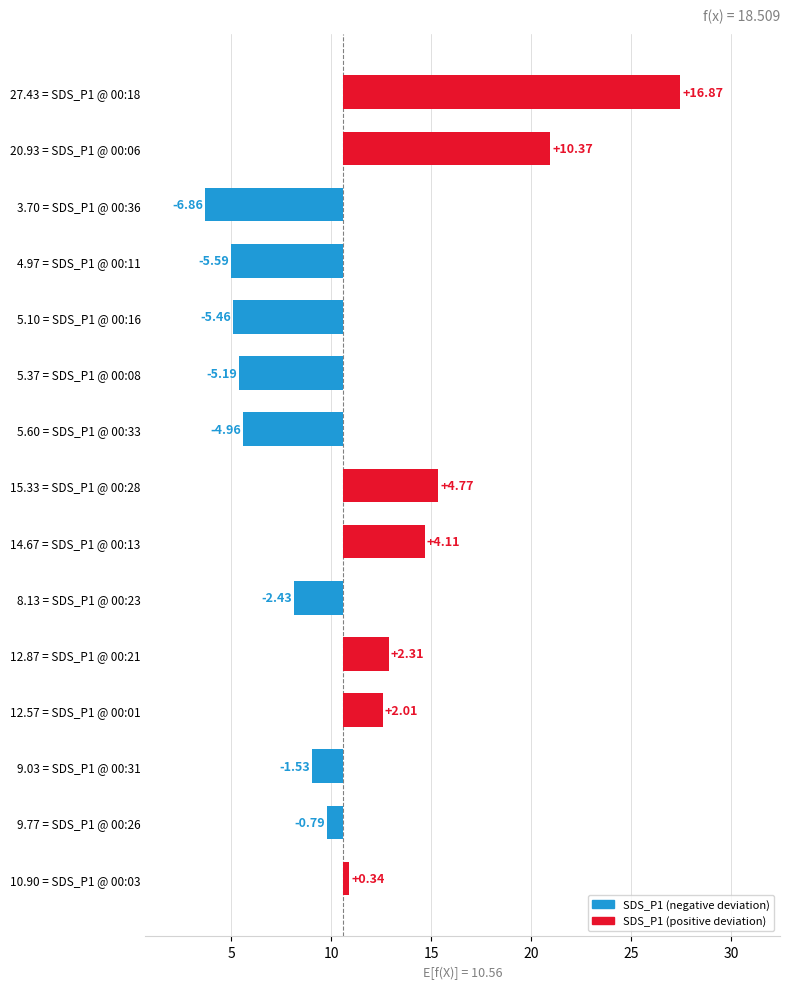

At which label does the data first exceed 9?

00:01